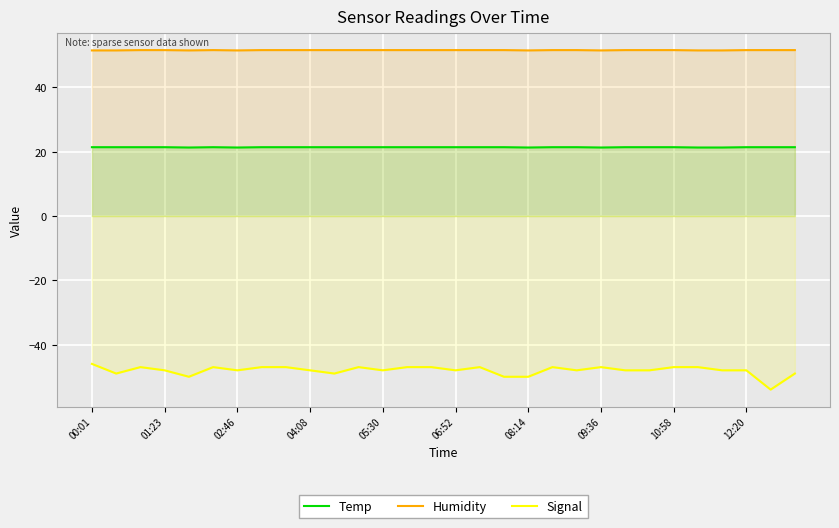

The value of Humidity at 12:20 is 51.6. True or false?

True